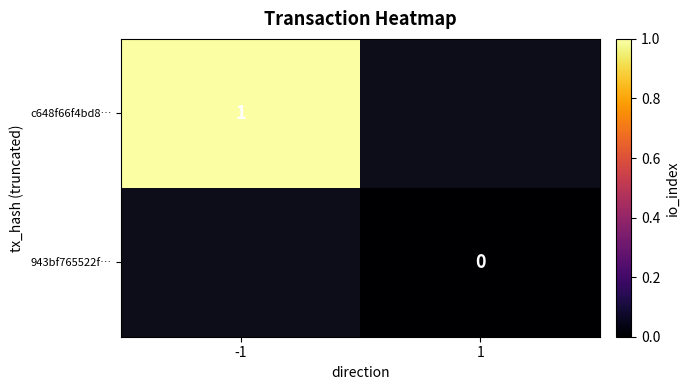

At how many categories does at least one series exceed 0?

1